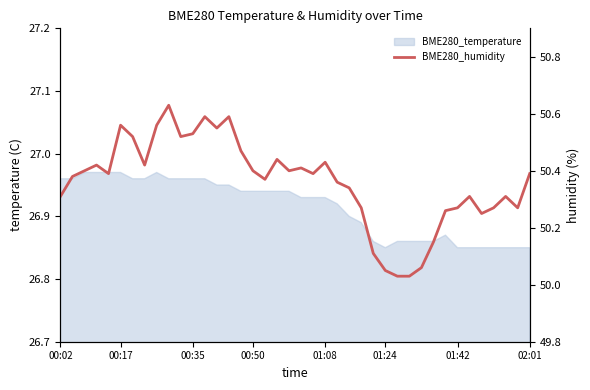

What is the value of the 26th point from the left?

50.3